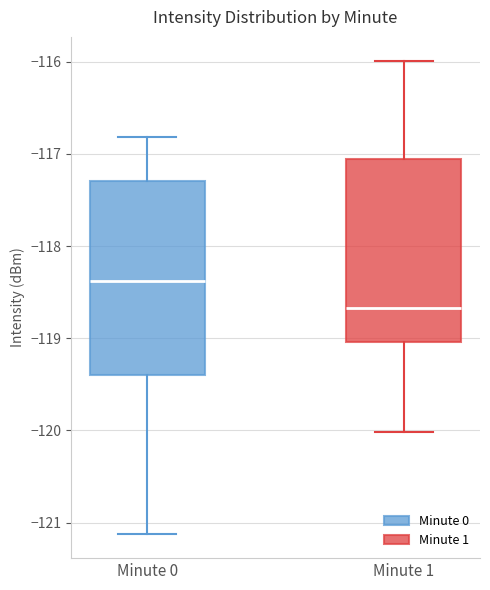

Which box is the tallest, from its lower edge to its upper edge?

Minute 0